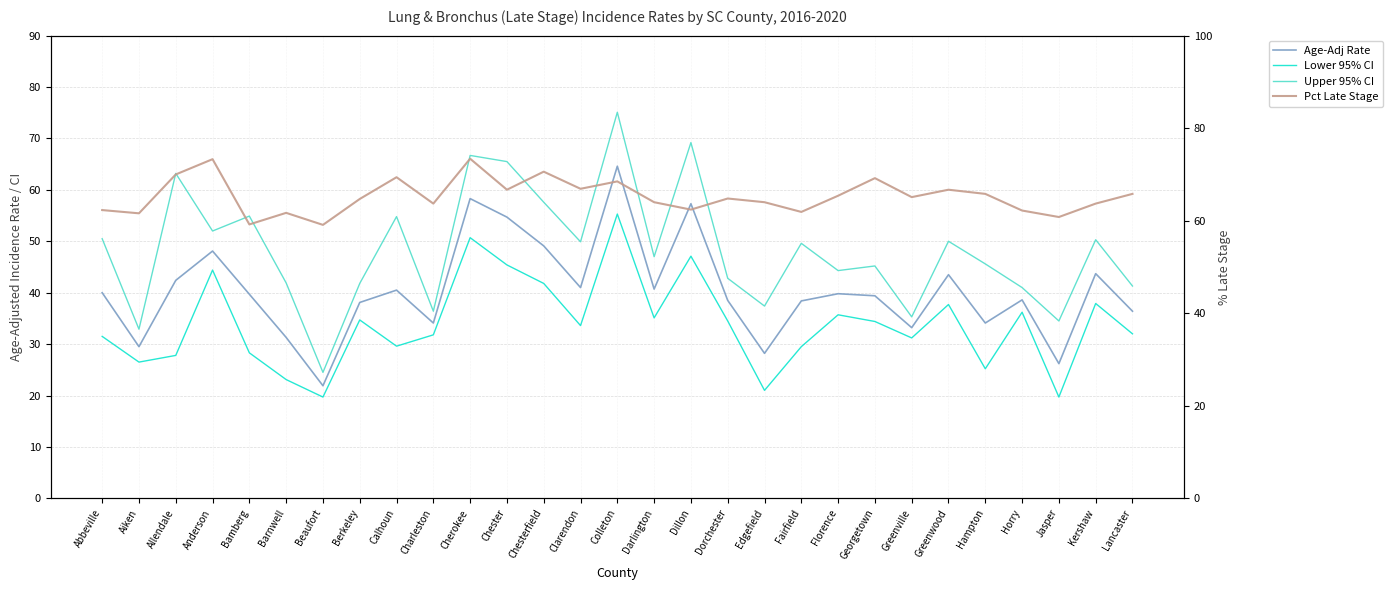

What is the difference between the second highest and minimum values in the Age-Adj Rate series?

36.4